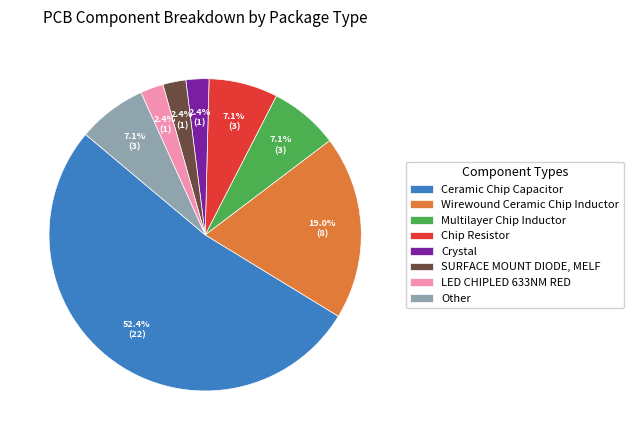

Is it true that Chip Resistor is 7% of the pie?

True